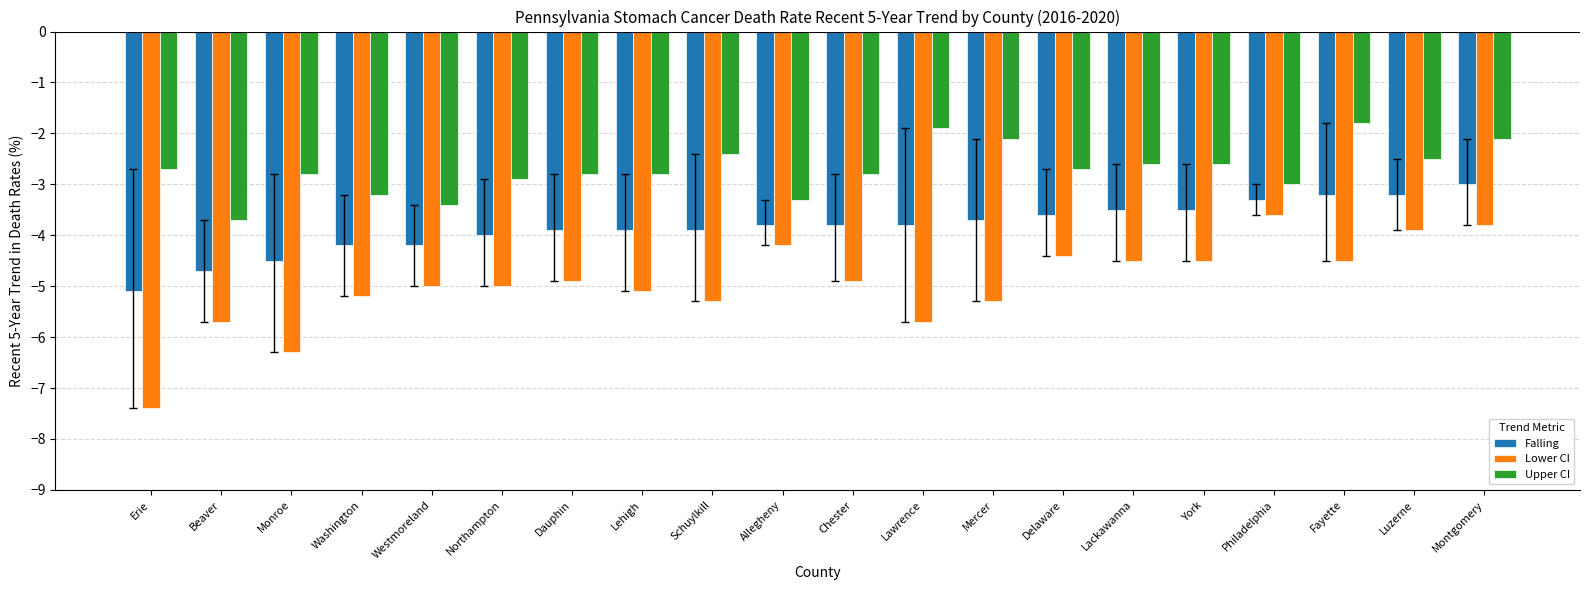

Which label corresponds to the largest value in the chart?

Fayette